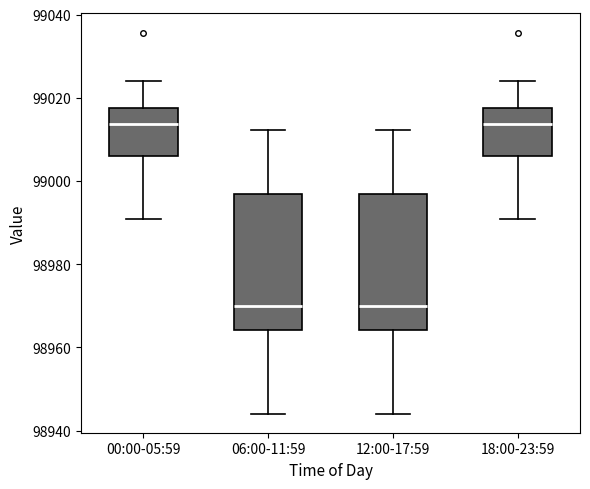

Where does the lower whisker of the box for 18:00-23:59 end on the y-axis? The values are not printed on the chart, so give them approximately, as read against the axis.

98990